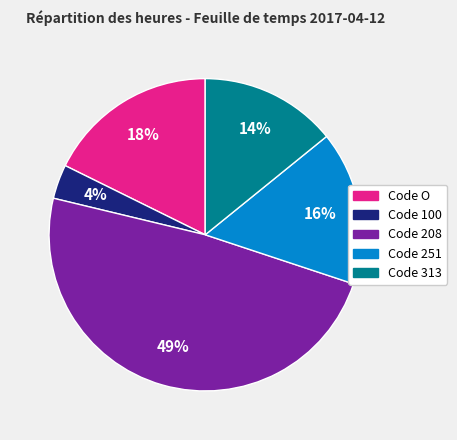

Does any single category account for the majority?

No